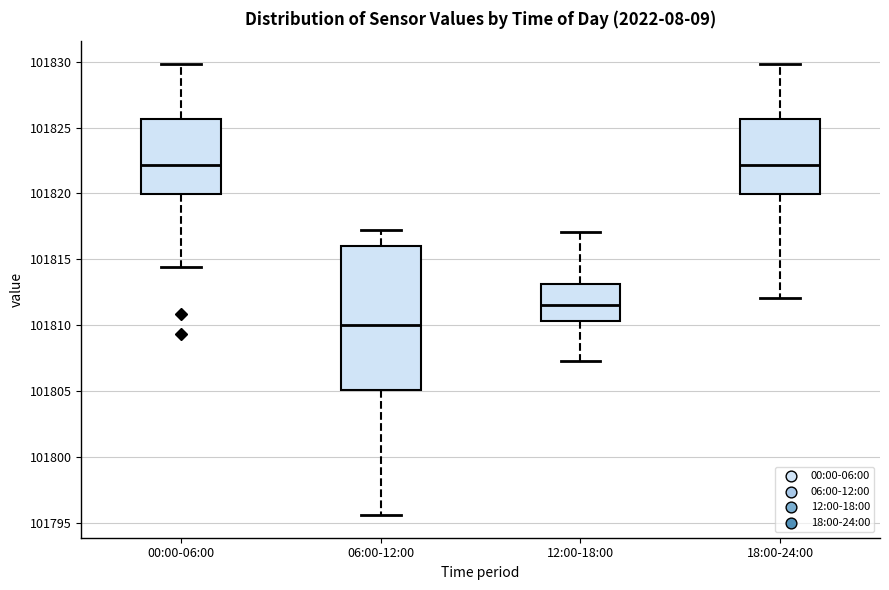

Which box has the lowest median line?

06:00-12:00